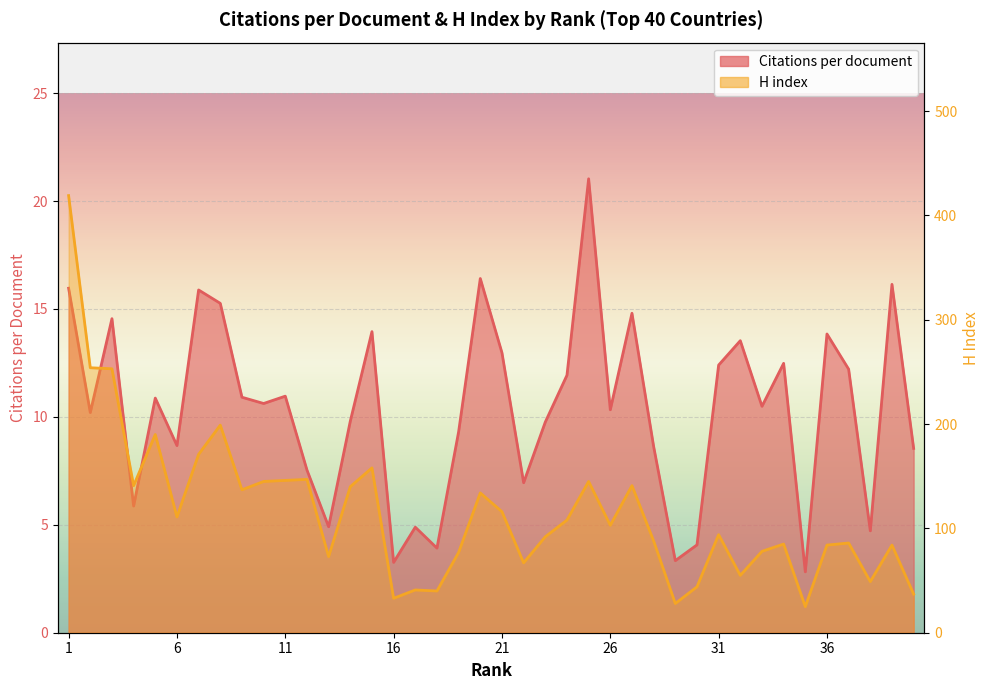

Where is the first local maximum for H index?

5